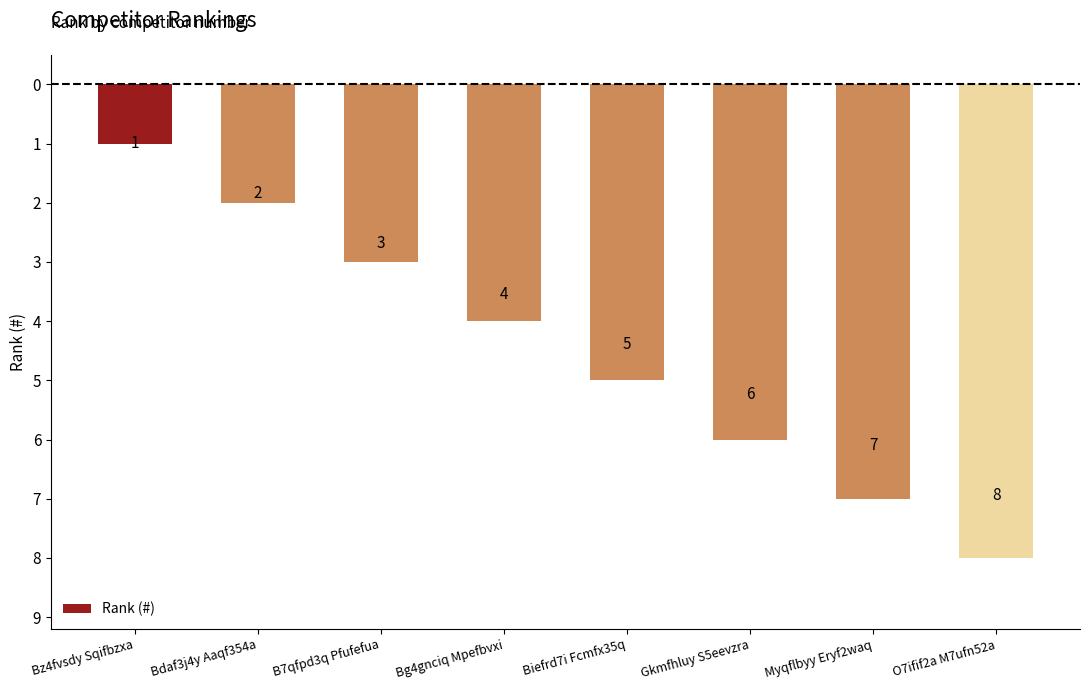

The chart shows a value of -2 at Gkmfhluy S5eevzra. True or false?

False